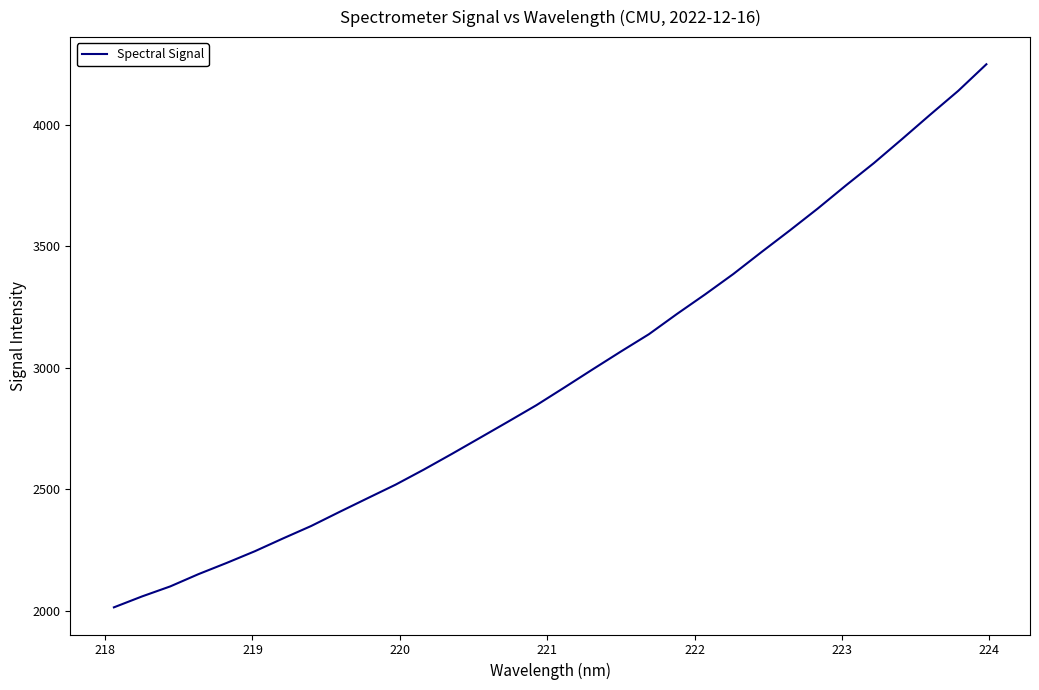

What is the maximum value shown in the chart?

4249.6